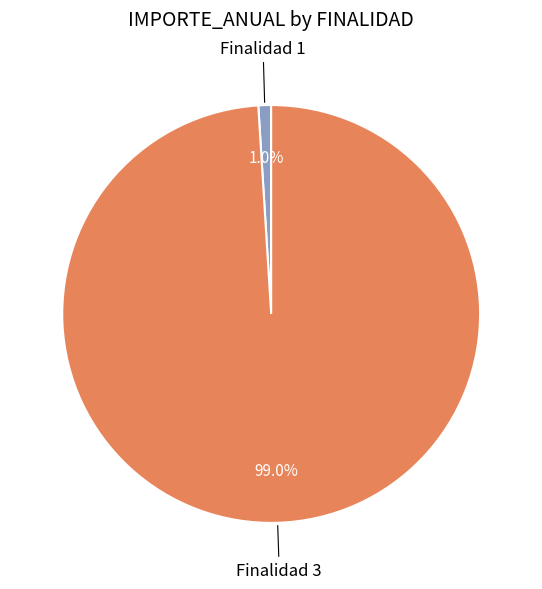

Which slice is the smallest?

Finalidad 1